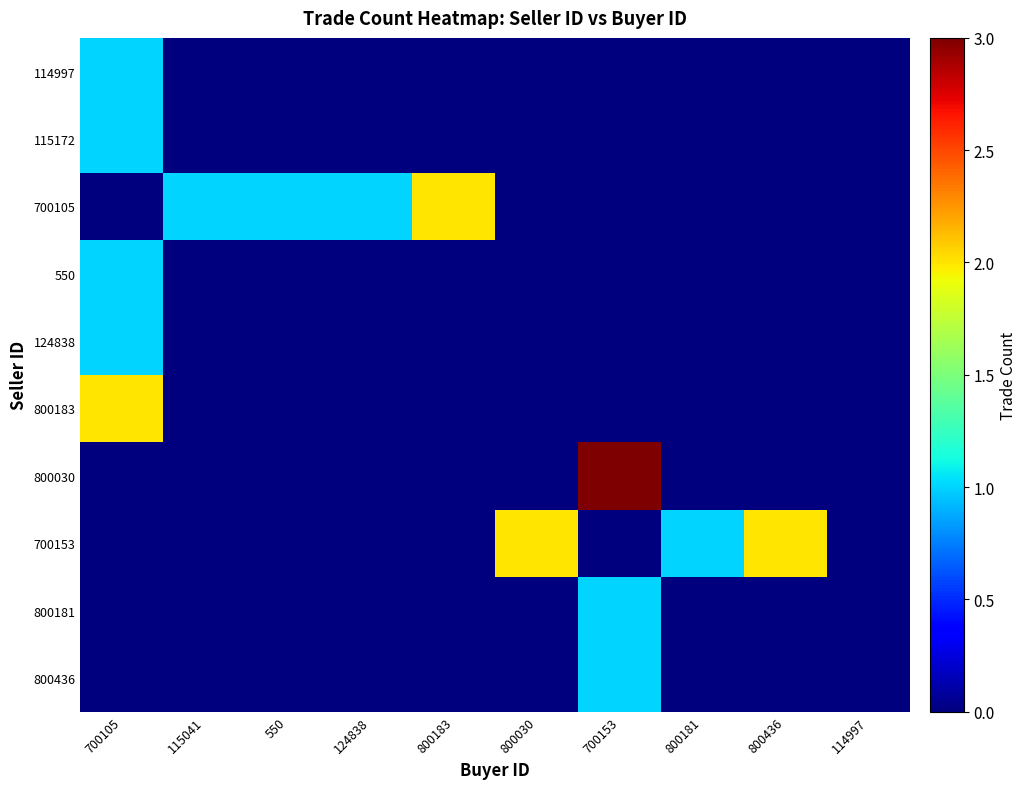

What is the total value across all series at 700153?

5